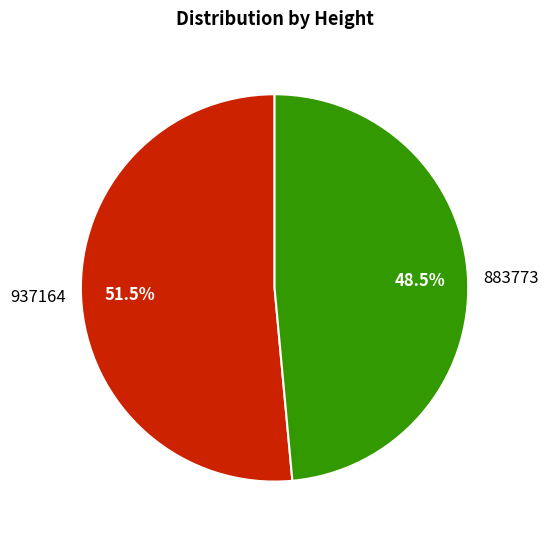

Count the number of slices in the pie.

2